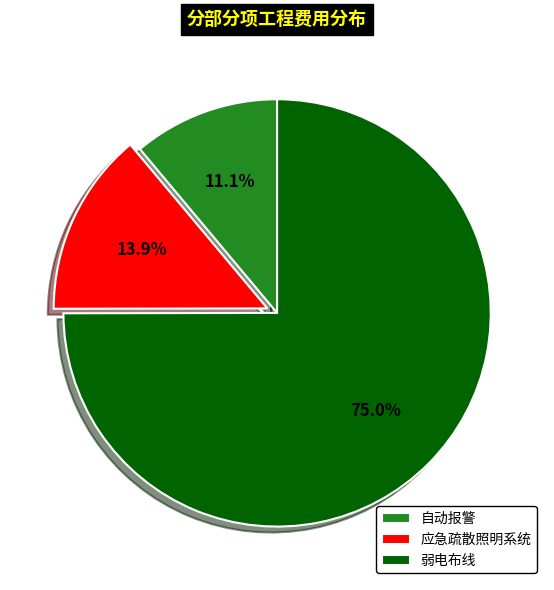

Which category accounts for the majority?

弱电布线